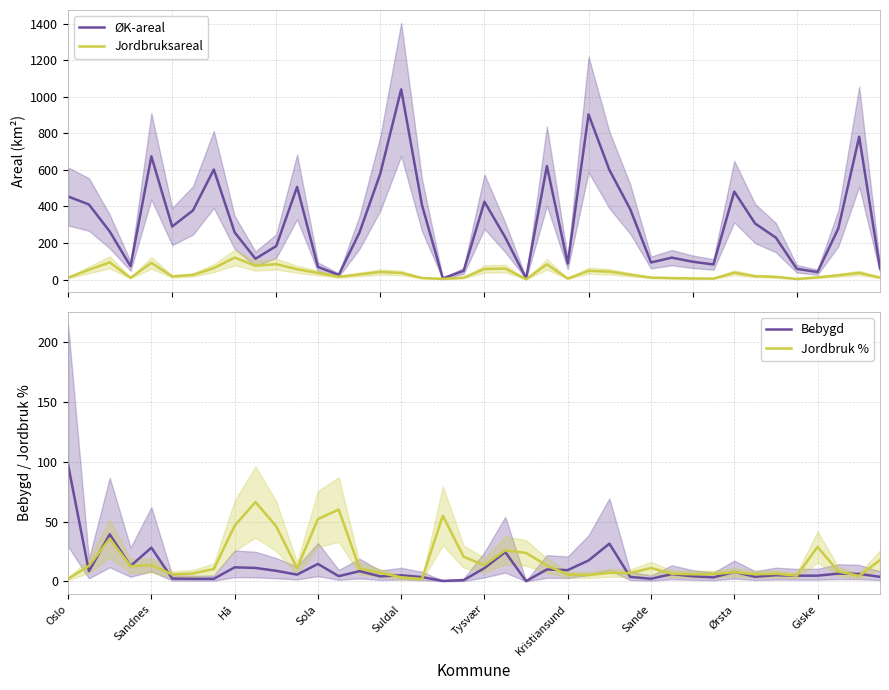

Reading right to left, extract all data points from this chart.

ØK-areal: 60.6	781.0	279.7	40.5	58.5	228.8	306.4	480.9	82.3	97.2	119.5	93.2	385.2	599.7	902.8	87.4	620.6	6.3	230.0	425.5	47.2	6.3	406.7	1040.1	580.4	258.1	24.7	69.0	506.5	183.2	113.3	258.0	601.7	378.0	289.8	673.7	72.7	262.5	410.6	454.1
Jordbruksareal: 10.8	35.9	23.1	11.7	2.8	14.6	18.2	37.0	5.0	5.8	7.7	10.5	26.6	42.8	47.5	5.0	82.8	1.5	59.8	57.5	9.7	3.5	8.3	35.7	41.3	27.9	14.8	35.9	56.0	84.2	75.1	119.9	62.2	25.1	17.0	91.0	9.3	93.7	53.0	9.7
Bebygd: 3.8	6.3	6.5	4.8	4.8	5.2	3.9	7.9	3.4	4.3	6.1	2.2	3.7	31.5	17.5	9.4	10.0	0.2	24.5	11.1	1.1	0.4	3.6	5.1	4.2	8.6	4.4	14.6	5.7	8.9	11.3	11.8	2.2	2.2	2.4	28.2	12.9	39.3	8.5	97.4
Jordbruk %: 17.9	4.6	8.3	28.8	4.8	6.4	6.0	7.7	6.1	6.0	6.4	11.2	6.9	7.1	5.3	5.7	13.3	23.7	26.0	13.5	20.6	54.9	2.0	3.4	7.1	10.8	60.1	52.0	11.1	46.0	66.3	46.5	10.3	6.7	5.9	13.5	12.8	35.7	12.9	2.1